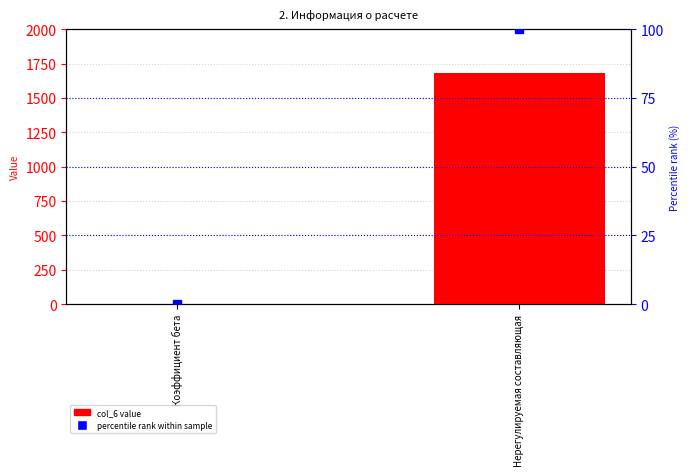

At which label is percentile rank within sample closest to 50?

Коэффициент бета